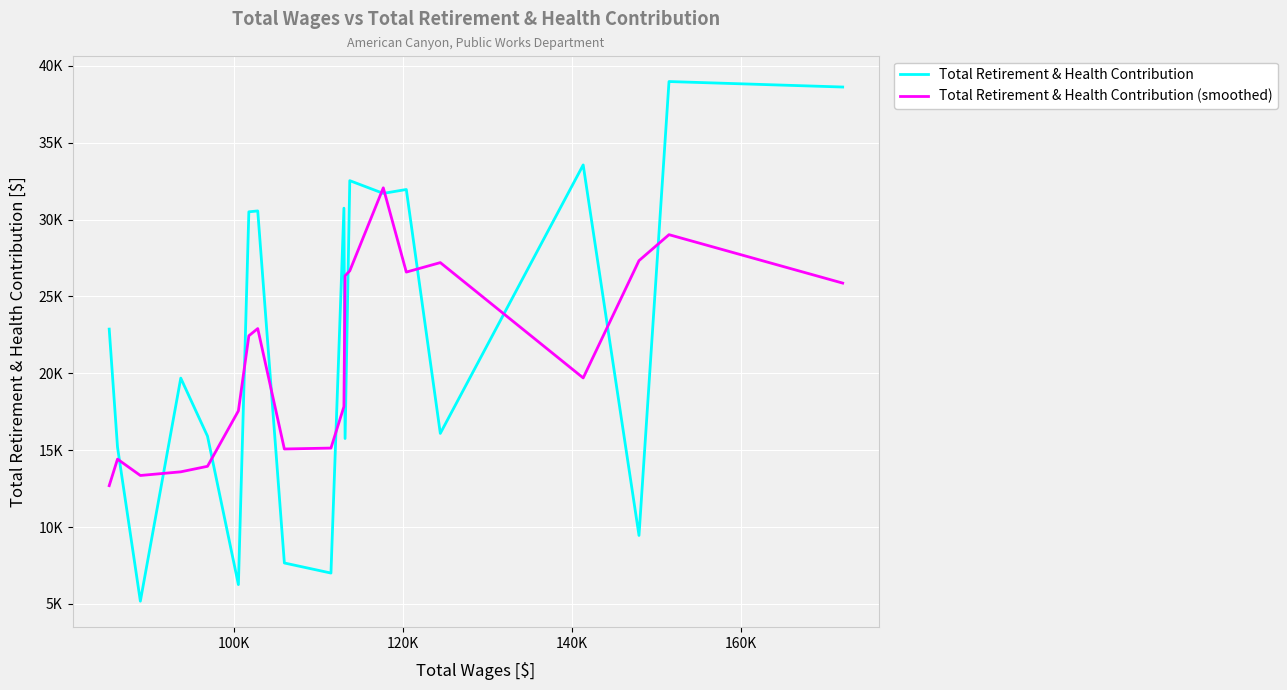

What are all the series names shown in the legend?

Total Retirement & Health Contribution, Total Retirement & Health Contribution (smoothed)